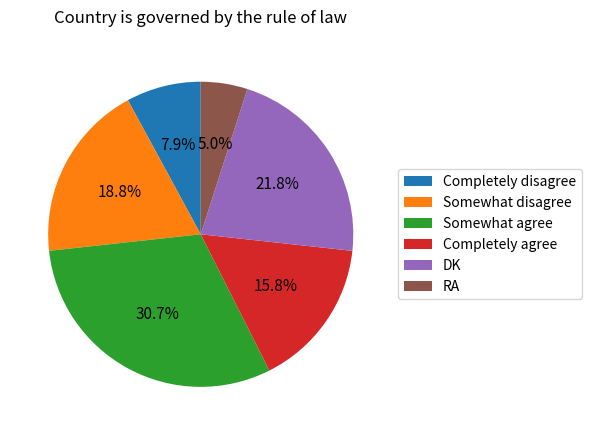

What percentage is NOT represented by RA?

95.0%